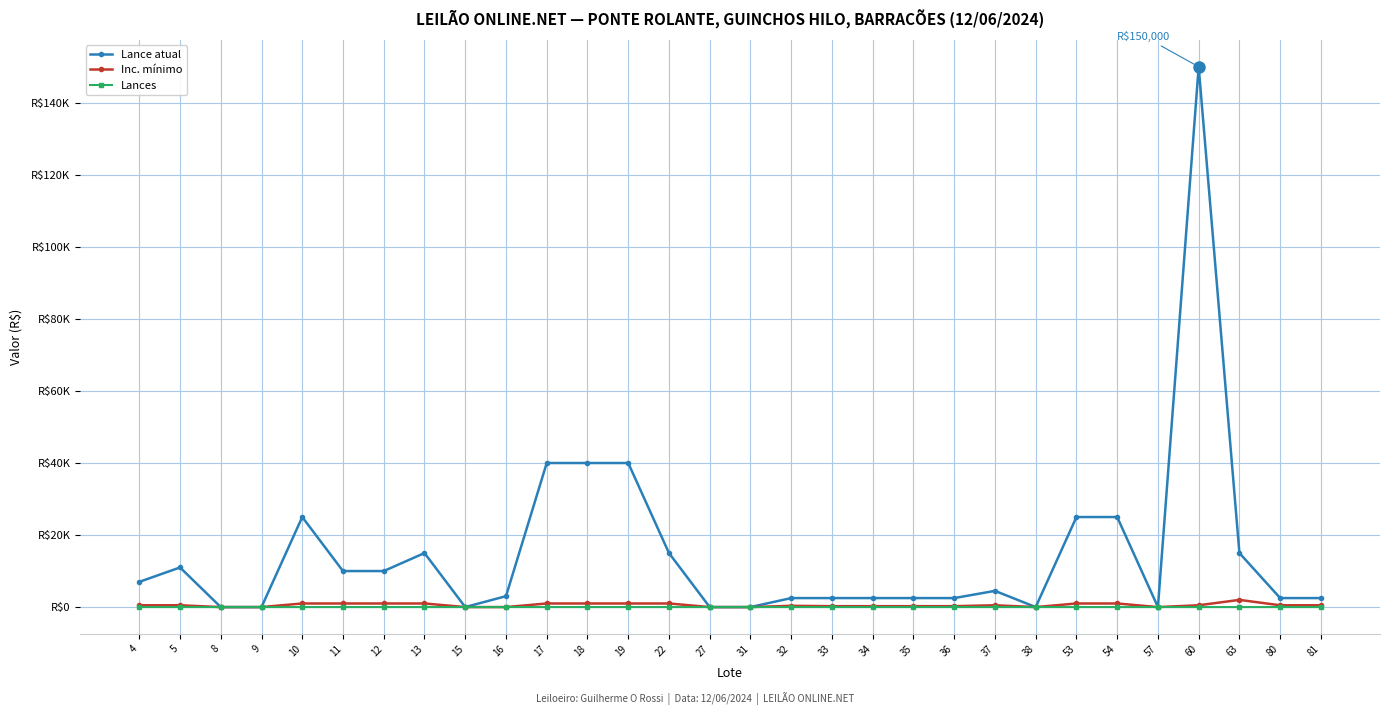

At which label does Lance atual first exceed 4500?

4